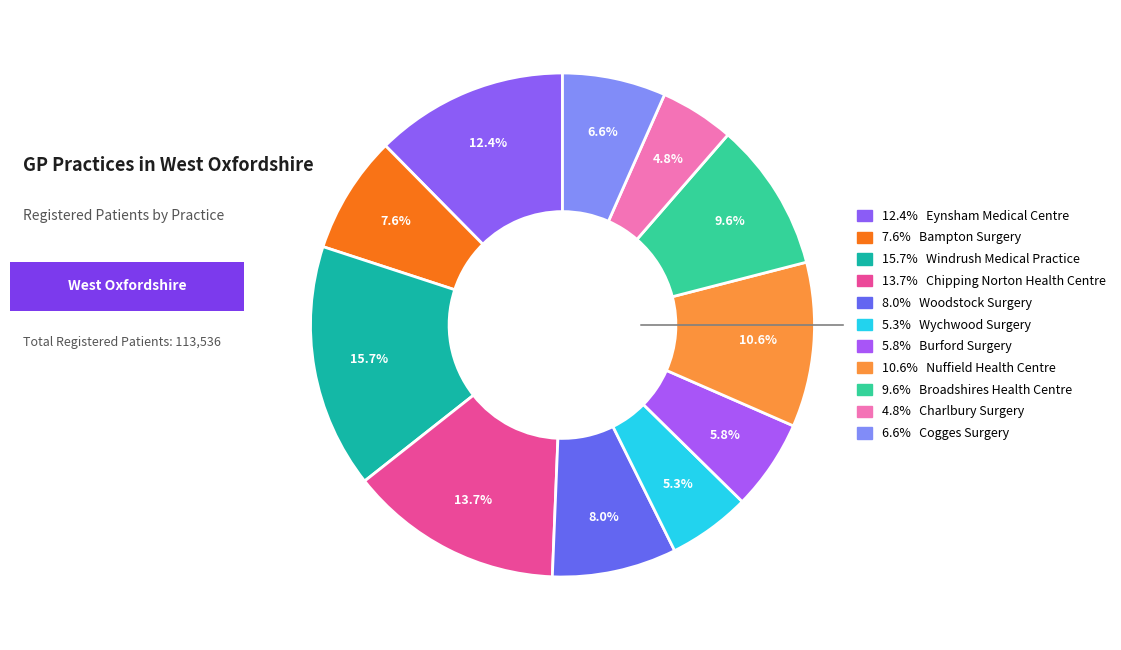

Count the number of slices in the pie.

11